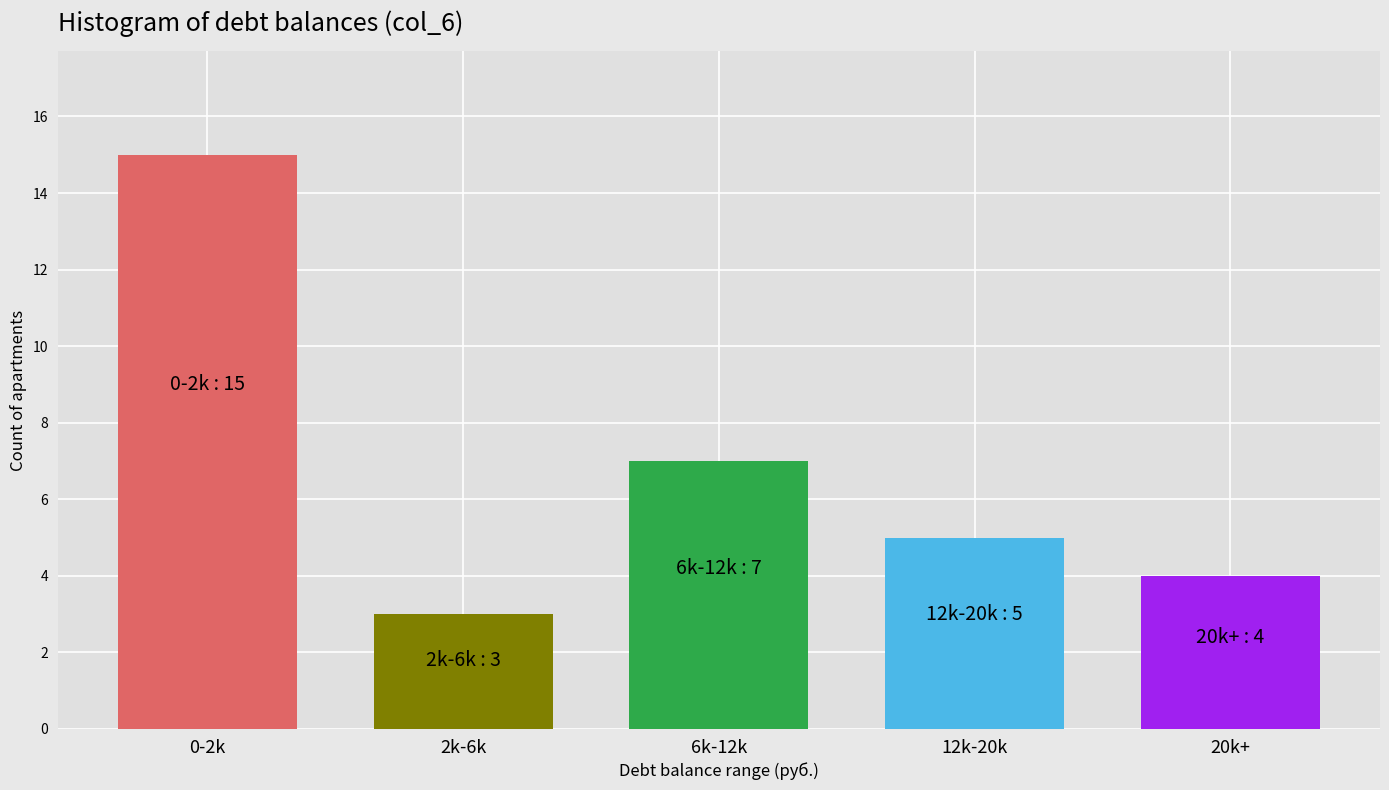

Reading left to right, what are all the values shown in this chart?

15	3	7	5	4